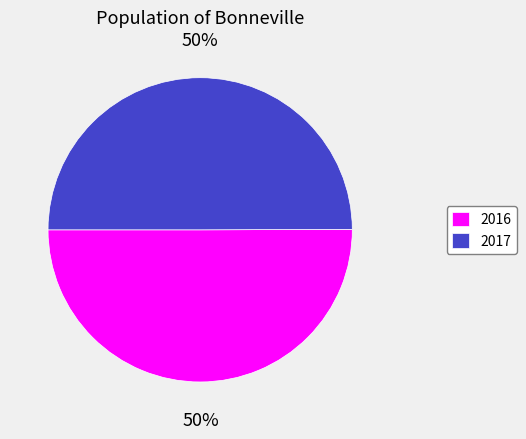

To the nearest percent, what percentage of the pie is 2017?

50%